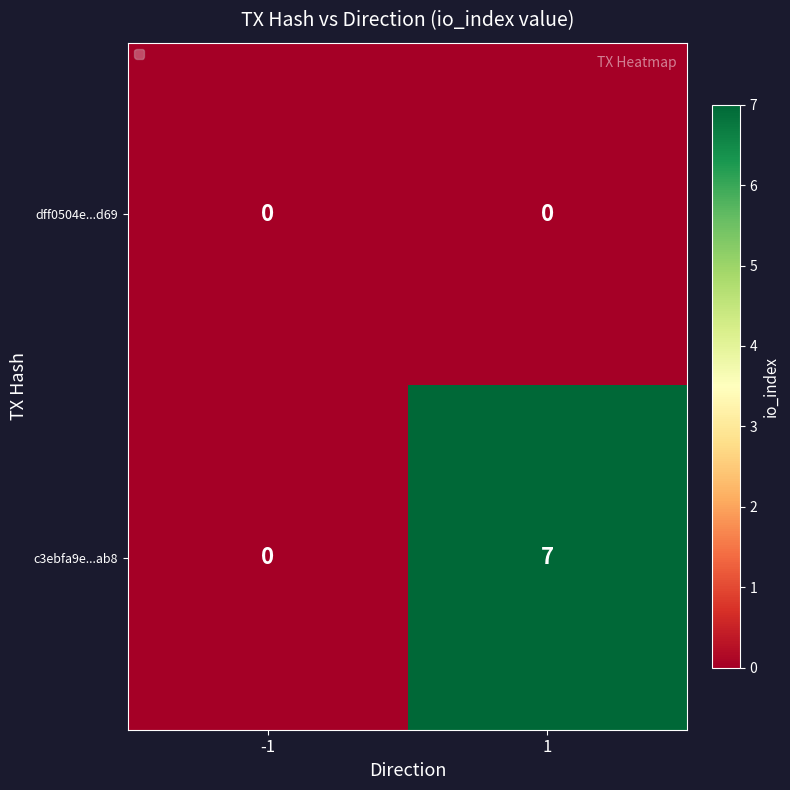

Rank the series by their maximum value, from highest to lowest.

c3ebfa9e...ab8, dff0504e...d69